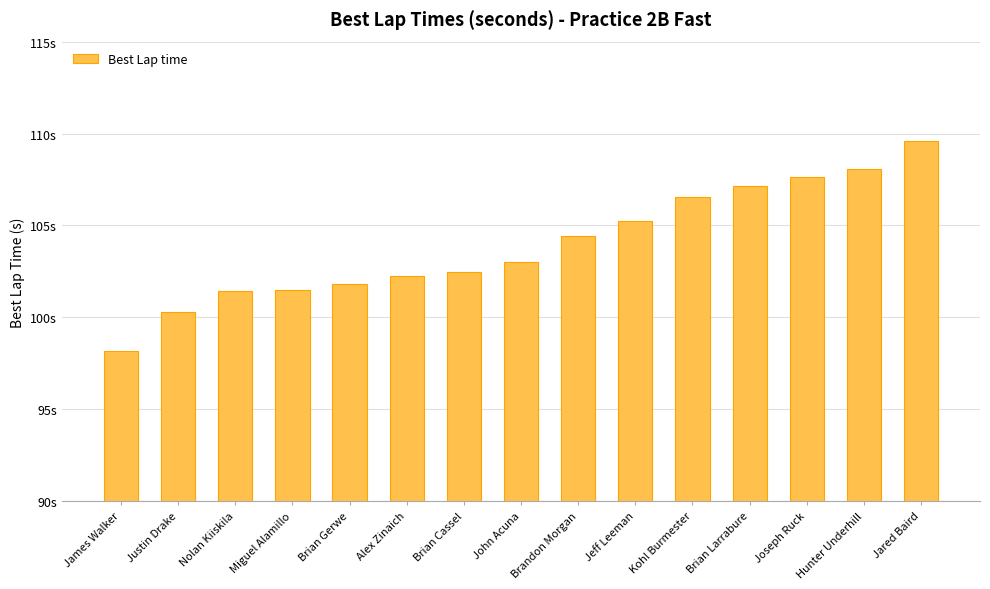

Rank the categories by value from lowest to highest.

James Walker, Justin Drake, Nolan Kiiskila, Miguel Alamillo, Brian Gerwe, Alex Zinaich, Brian Cassel, John Acuna, Brandon Morgan, Jeff Leeman, Kohl Burmester, Brian Larrabure, Joseph Ruck, Hunter Underhill, Jared Baird